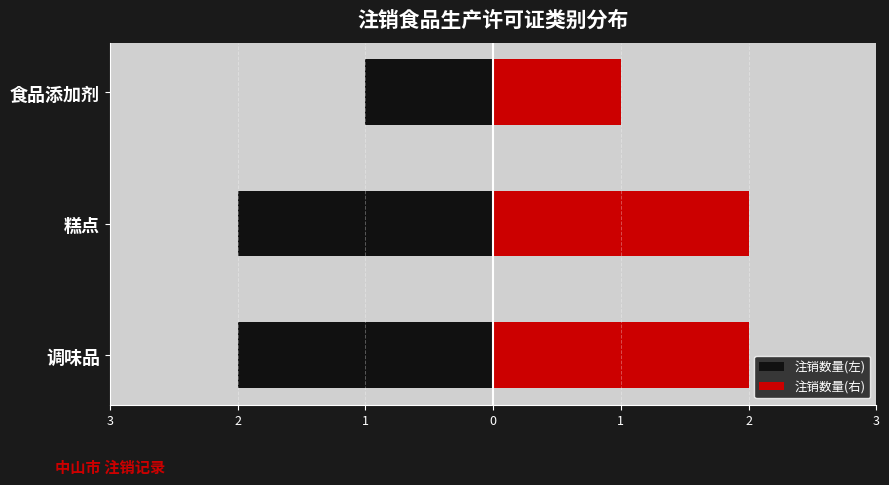

What is the sum of the 注销数量(右) values at 糕点 and 食品添加剂?

3